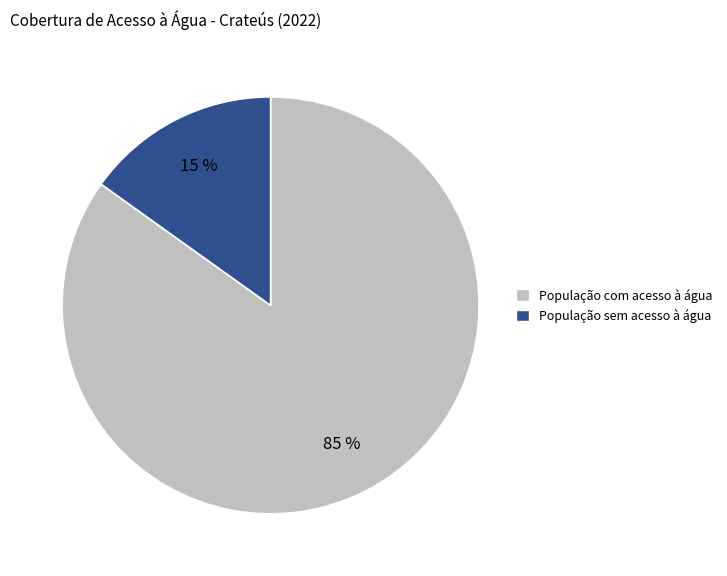

Combined, do População com acesso à água and População sem acesso à água account for over 50%?

Yes